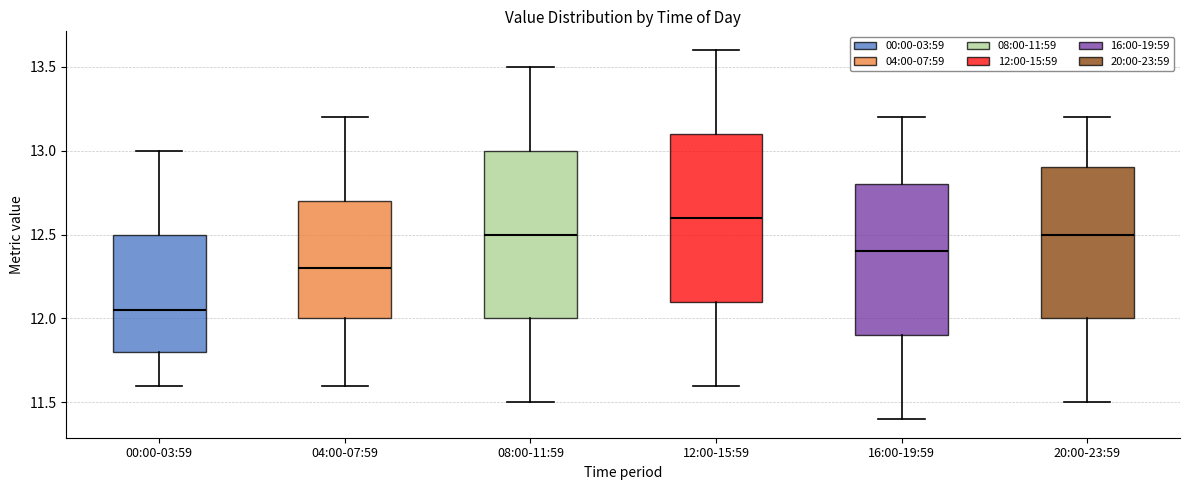

Which box has the lowest median line?

00:00-03:59